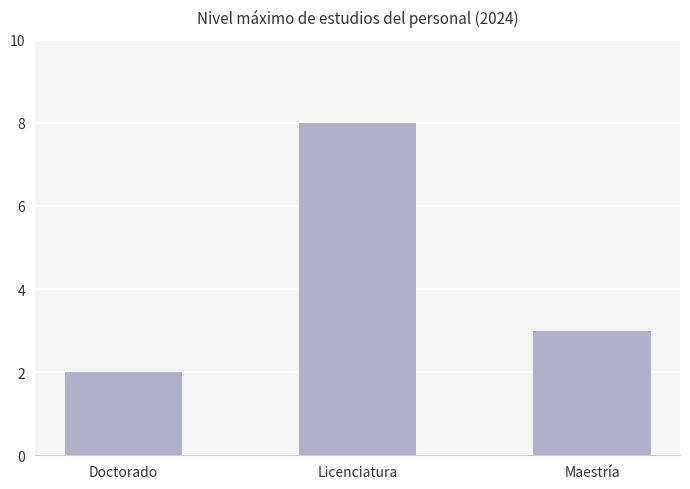

What is the change in value from Doctorado to Licenciatura?

+6